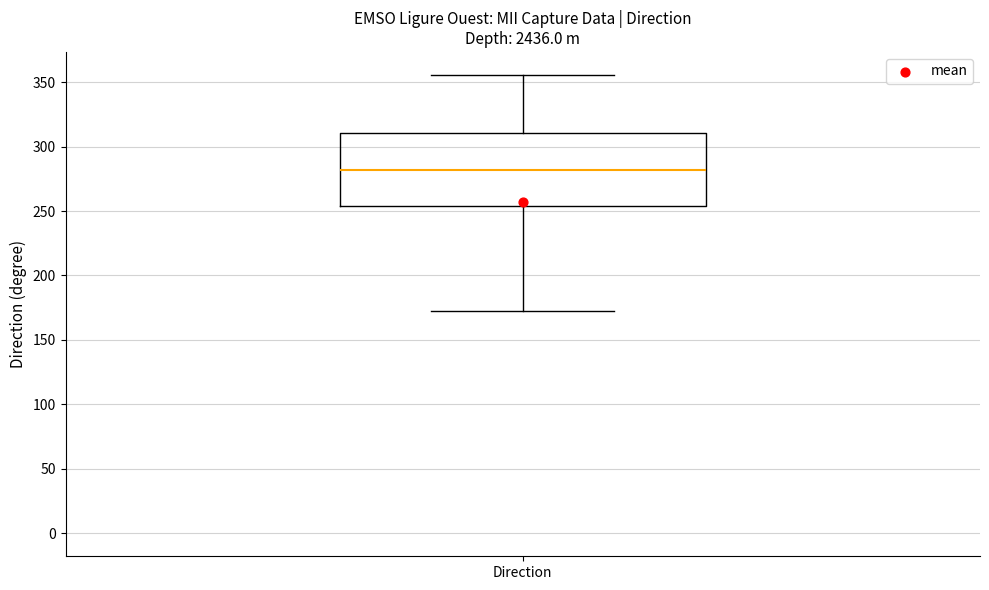

Where does the upper whisker of the box for Direction end on the y-axis? The values are not printed on the chart, so give them approximately, as read against the axis.

355